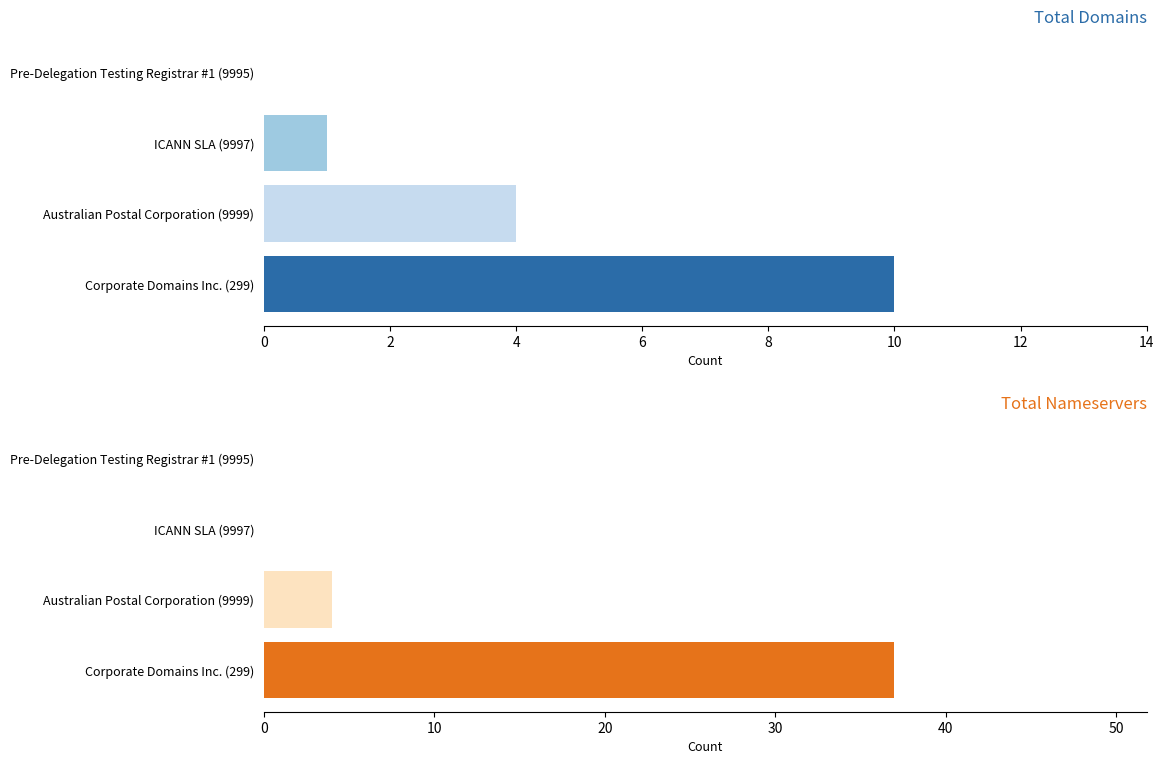

How many groups of bars are there?

4